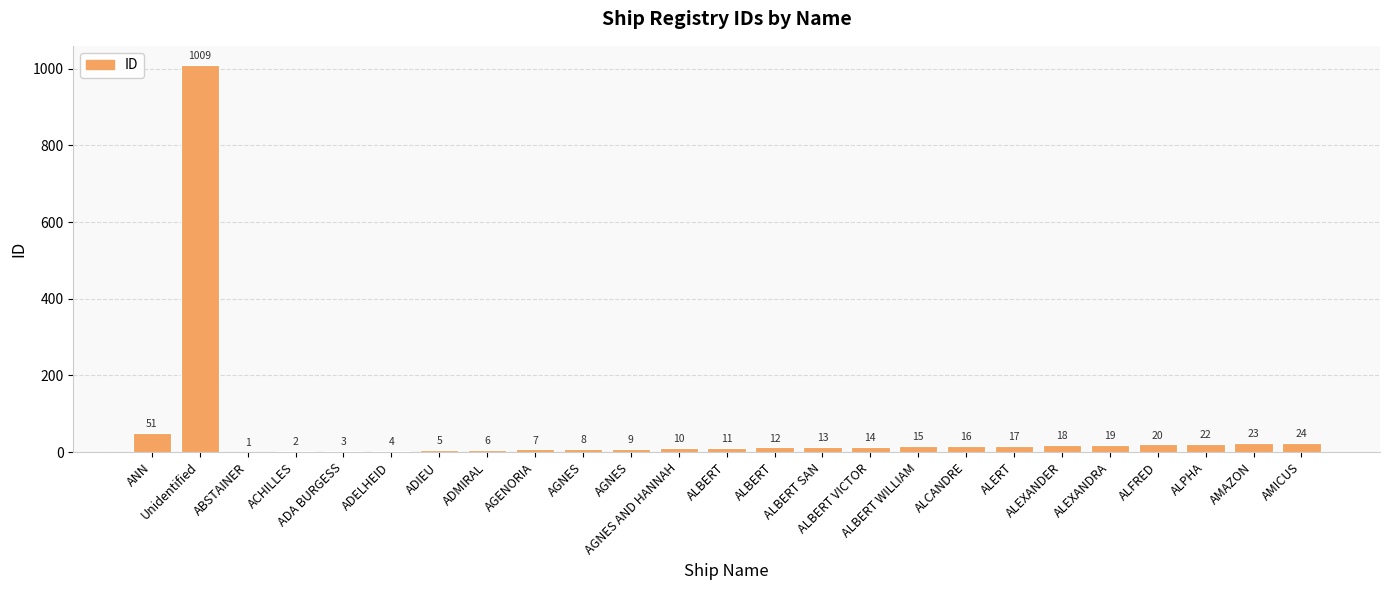

Approximately how many times larger is the value at AMICUS compared to ADMIRAL?

4.0